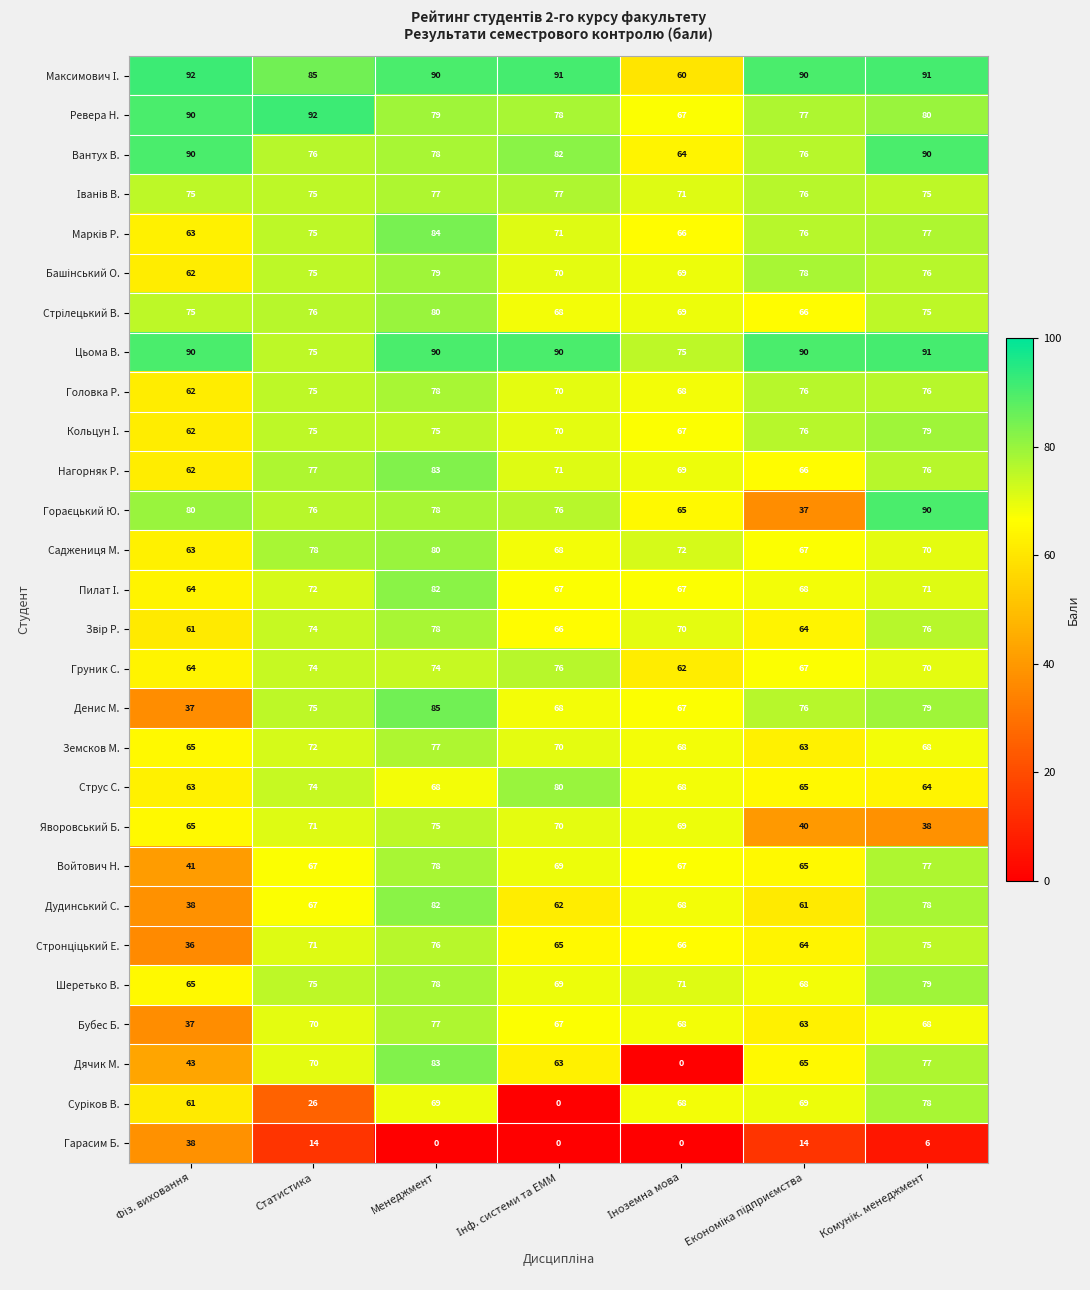

True or false: Головка Р. has a value of 38 at Менеджмент.

False